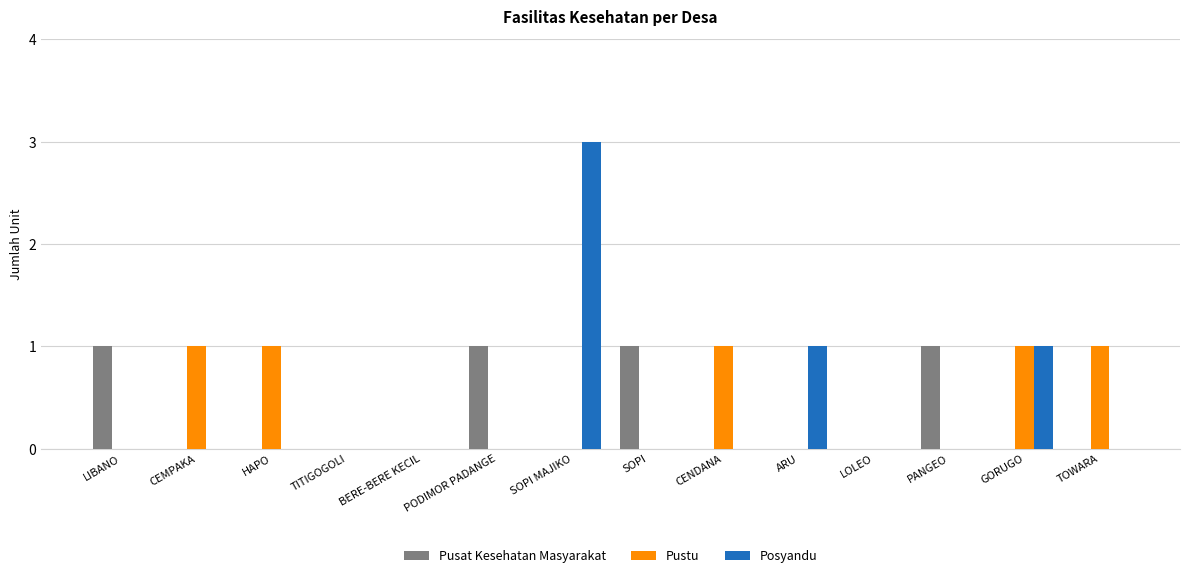

How many groups of bars are there?

14